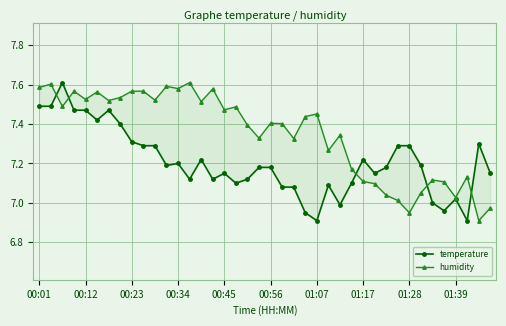

What is the spread (max minus min) of values at 00:56?

0.2